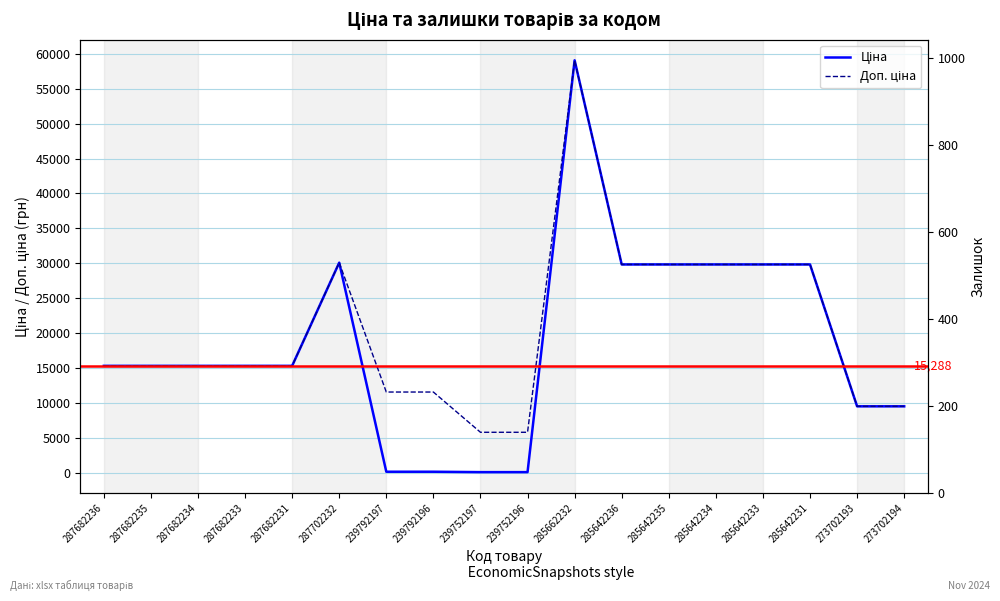

Is it true that Ціна equals 41425.3 at 285642234?

False